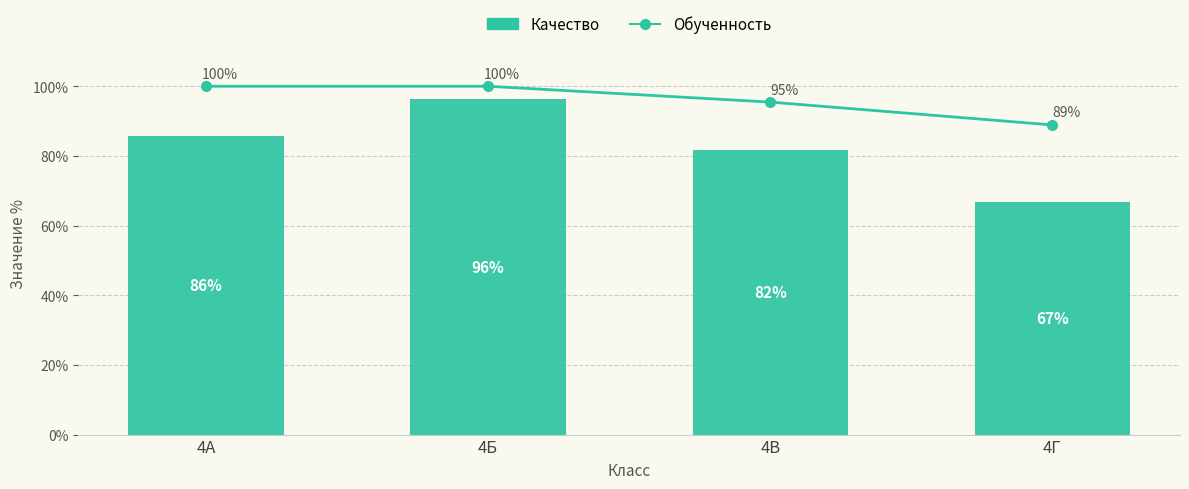

How many data points does each series have?

4